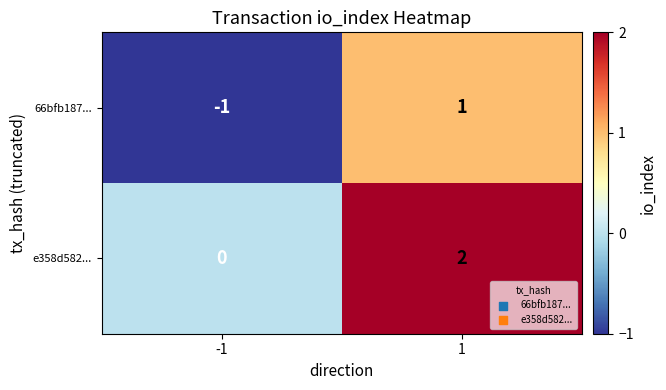

List the series in order of their overall mean, lowest first.

66bfb187..., e358d582...